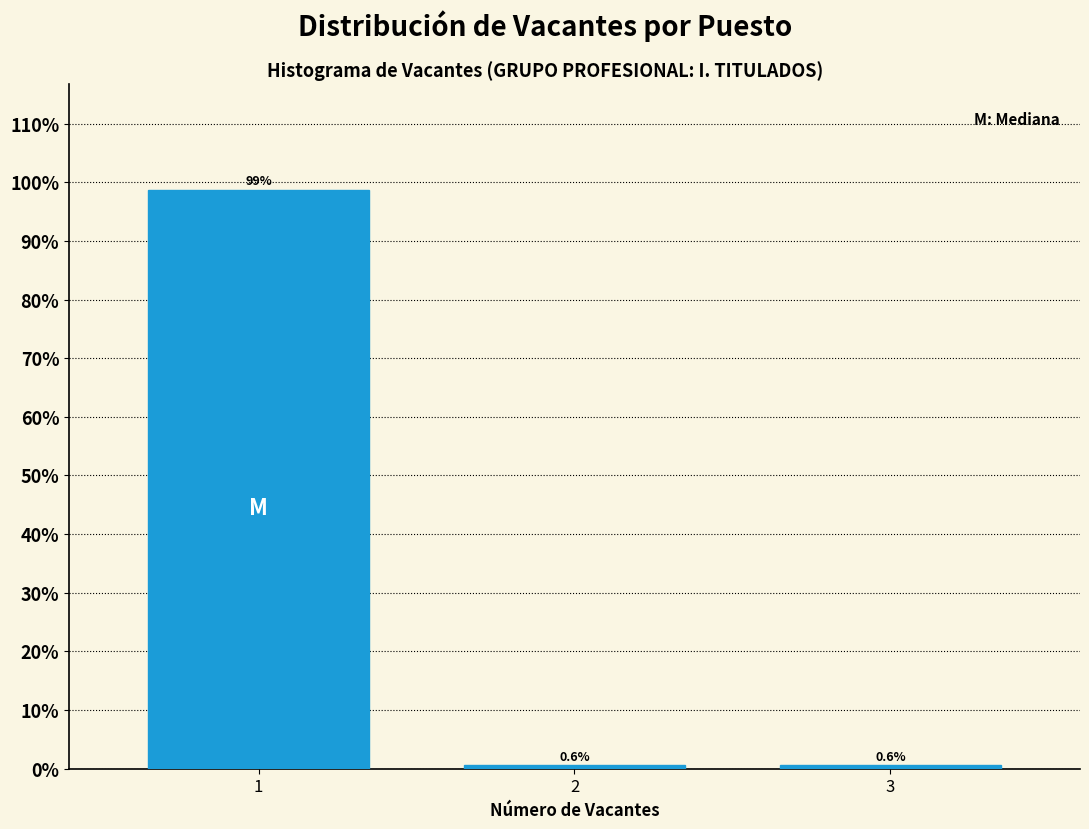

Reading left to right, extract all data points from this chart.

1=98.8	2=0.6	3=0.6